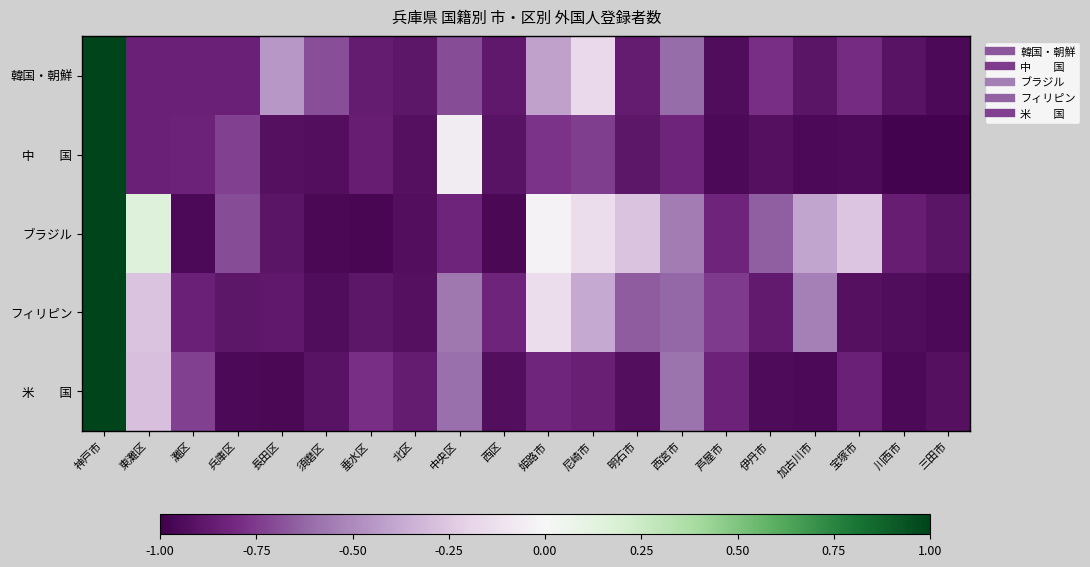

Which series has the widest spread of values?

中 国